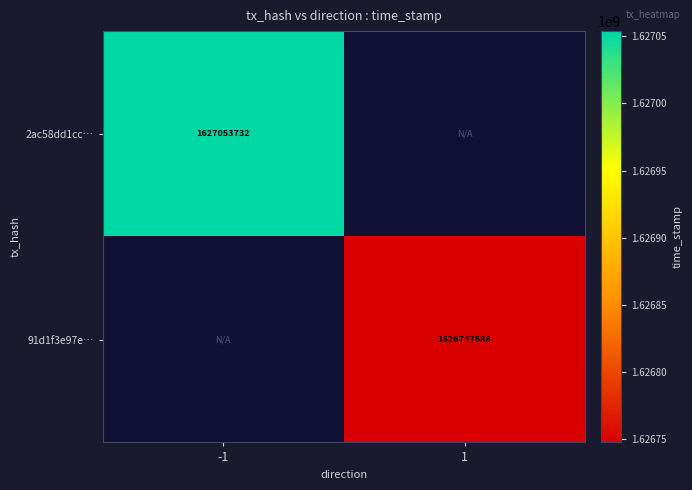

Is the value of 2ac58dd1cc… at -1 greater than the value of 91d1f3e97e… at 1?

Yes